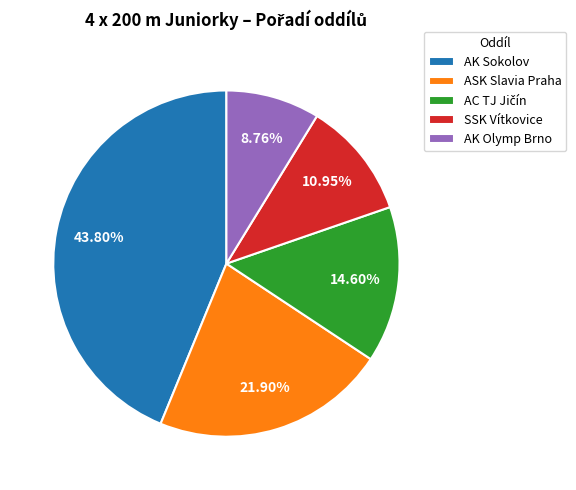

Combined, what portion of the pie is AK Olymp Brno and SSK Vítkovice?

19.7%